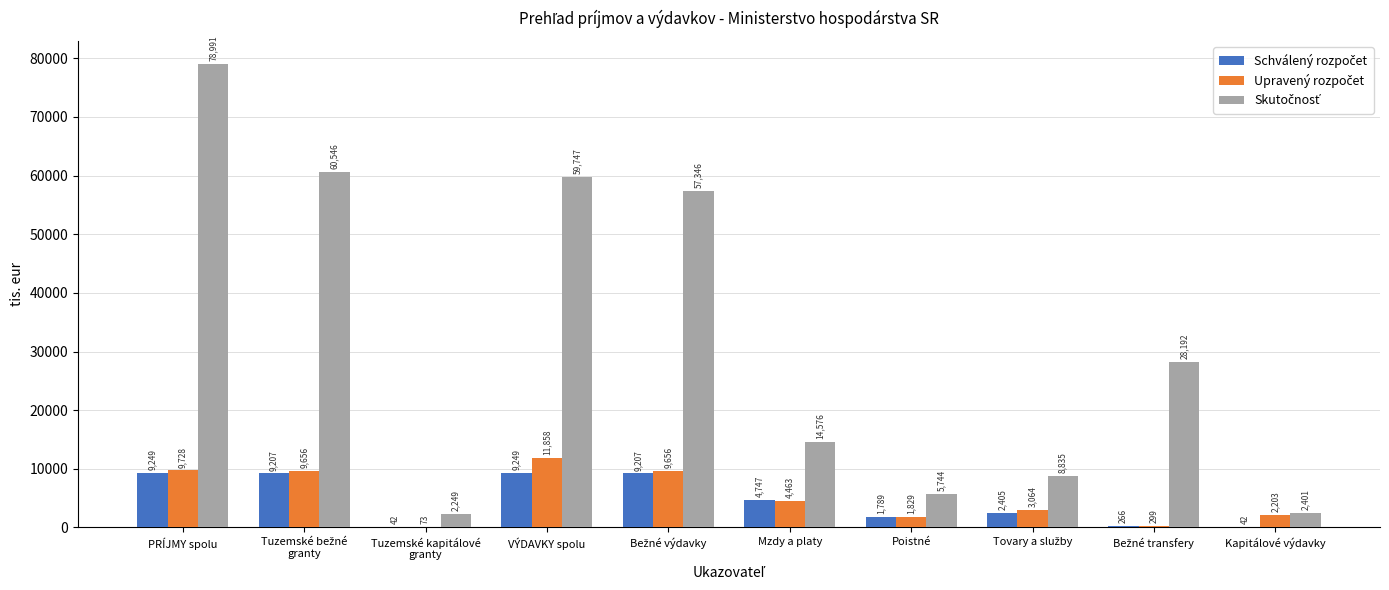

What is the maximum value shown in the chart?

78991